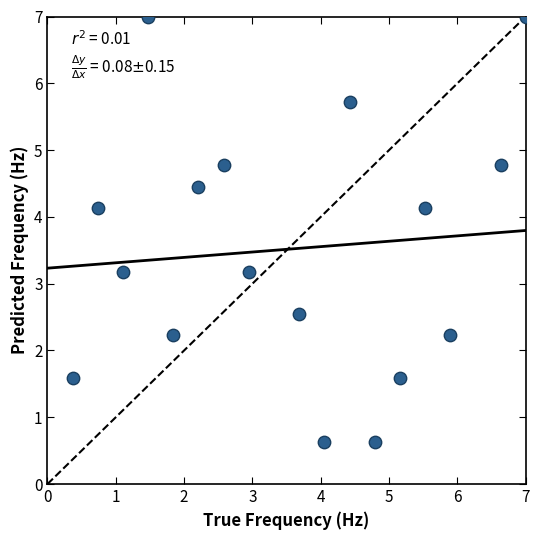

What is the range of Y values (max minus min)?

6.4